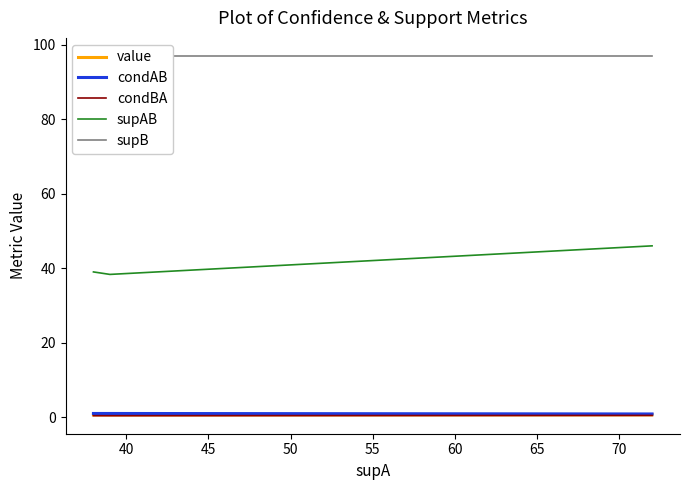

At how many categories does at least one series exceed 34?

3